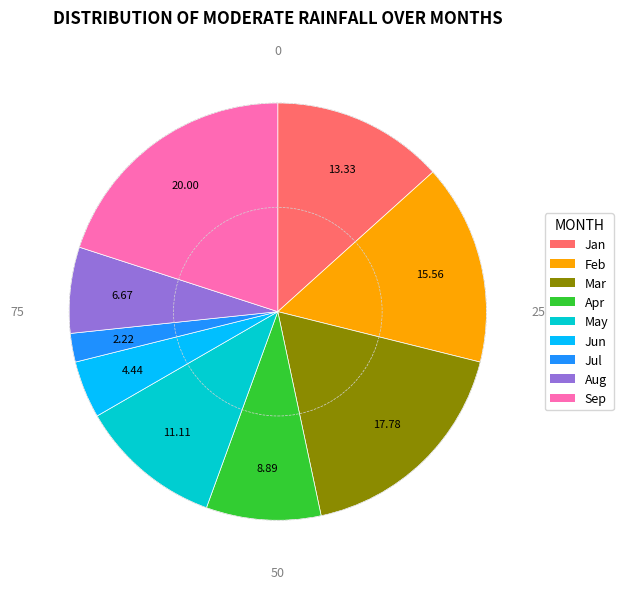

Approximately how many times larger is the value at Feb compared to Jun?

3.5